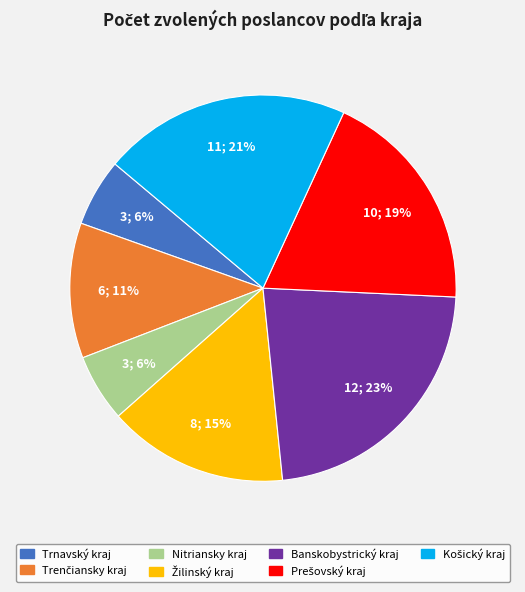

To the nearest percent, what is the difference between the largest and smallest slice percentages?

17%